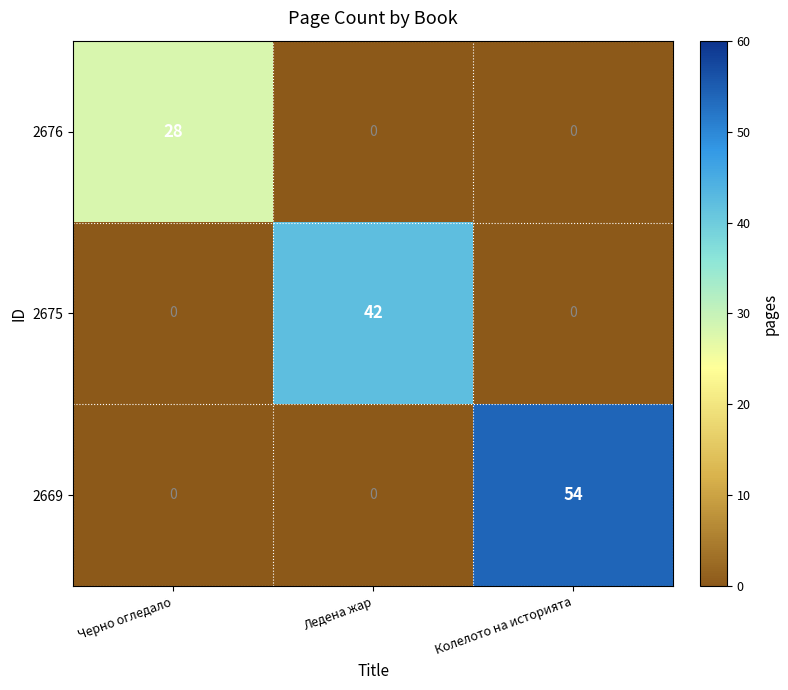

What is the sum of all 2669 values?

54